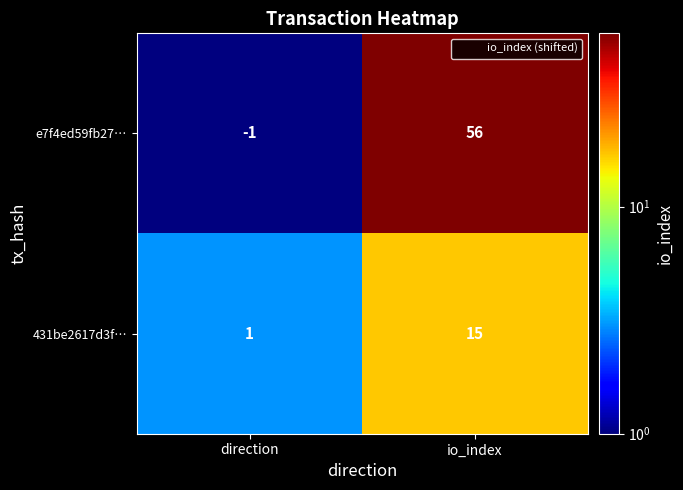

At which label is e7f4ed59fb27… closest to 27?

direction